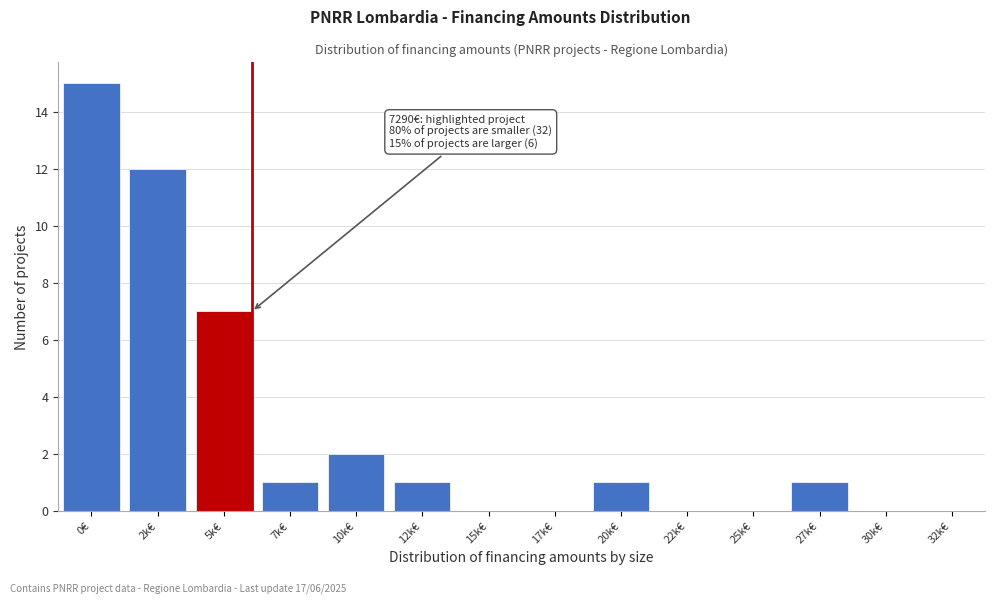

Reading left to right, extract all data points from this chart.

0€=15	2k€=12	5k€=7	7k€=1	10k€=2	12k€=1	15k€=0	17k€=0	20k€=1	22k€=0	25k€=0	27k€=1	30k€=0	32k€=0